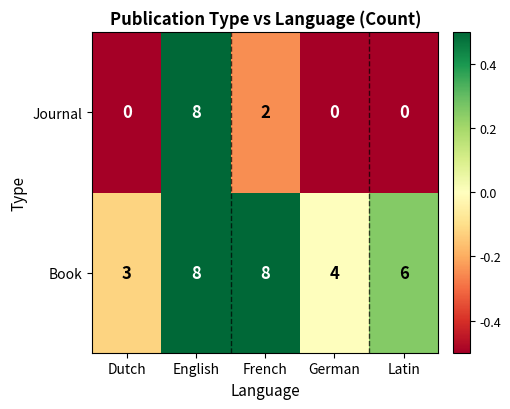

True or false: Book has a value of 2 at Latin.

False